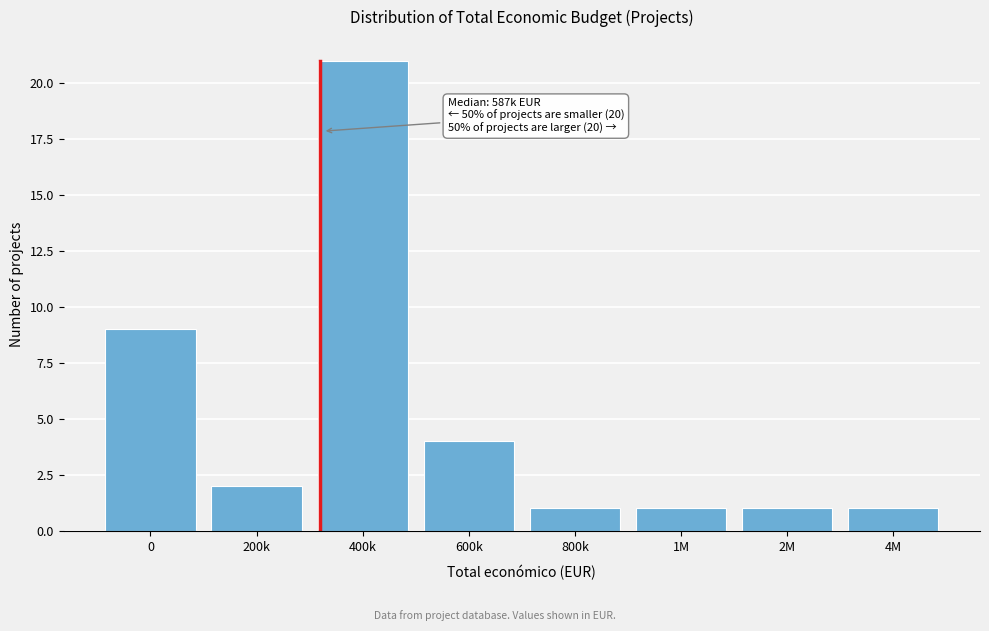

Reading right to left, what are all the values shown in this chart?

1	1	1	1	4	21	2	9